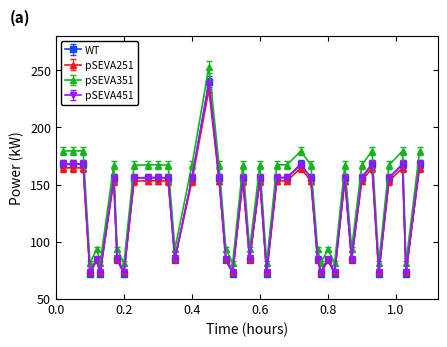

Which series has the largest range (max minus min)?

pSEVA351